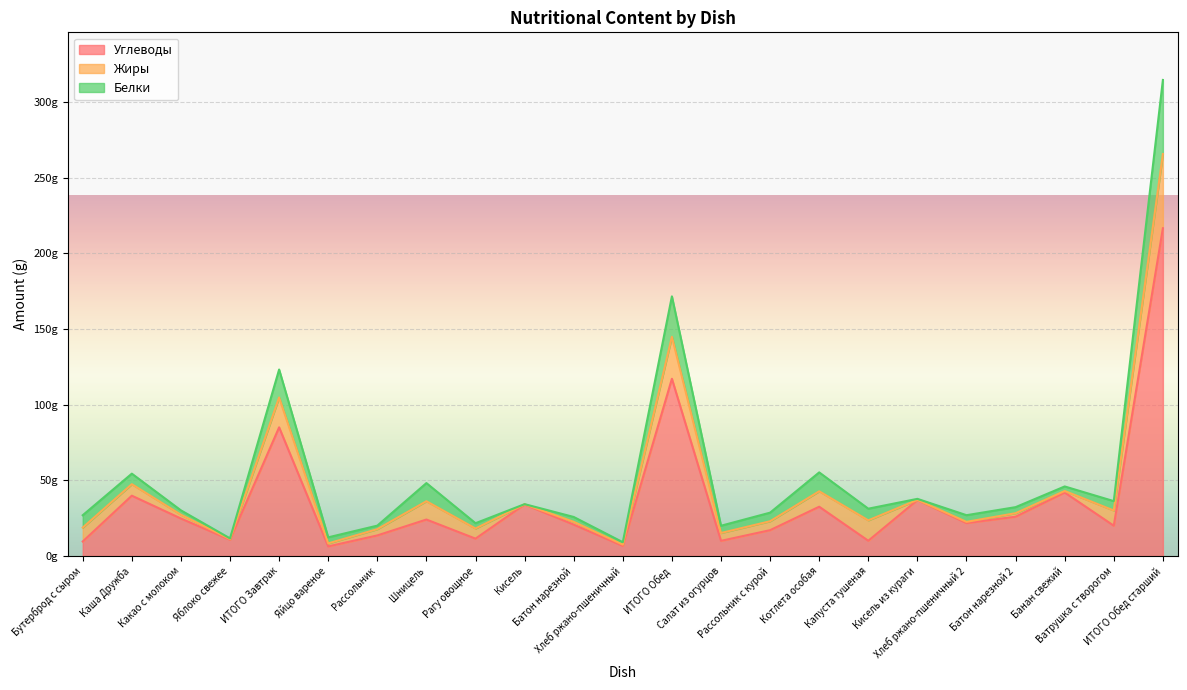

What is the maximum value for Белки?

49.0